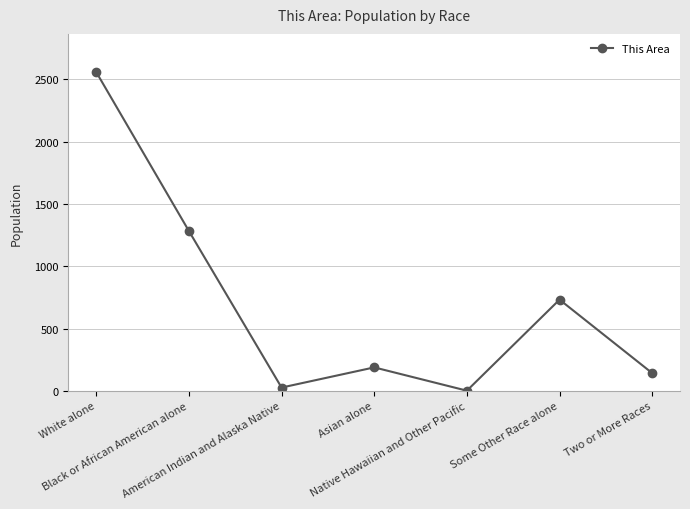

Reading left to right, transcribe all the data shown in this chart.

2559	1283	26	188	1	732	142